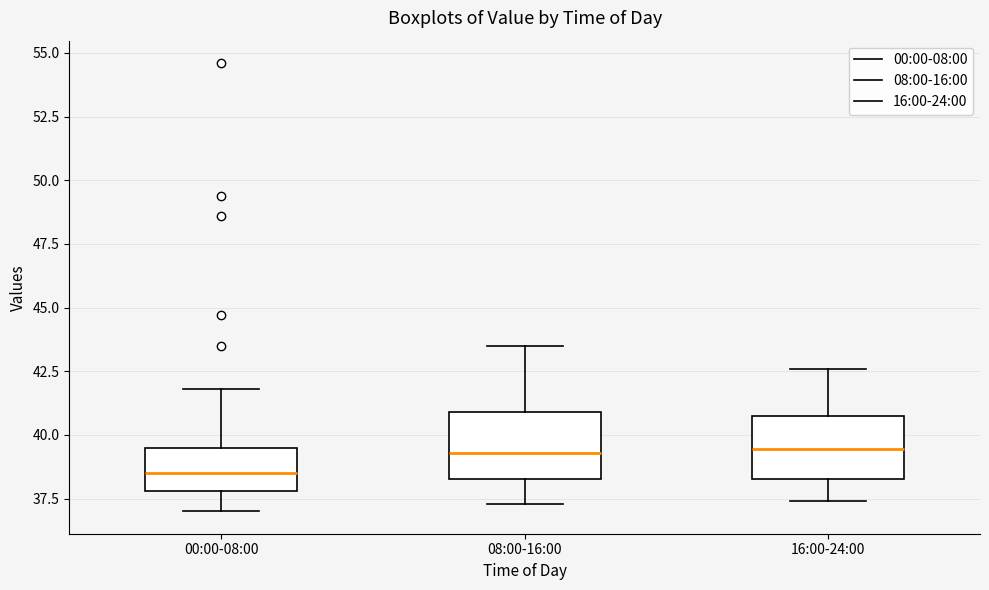

Reading left to right, read every box against the y-axis: the position of its median line, the range the box covers, and the ends of its whiskers. The values are not printed on the chart, so give them approximately, as read against the axis.

00:00-08:00: median 38.5, box 38.0 to 39.5, whiskers 37.0 to 42.0
08:00-16:00: median 39.5, box 38.5 to 41.0, whiskers 37.5 to 43.5
16:00-24:00: median 39.5, box 38.5 to 41.0, whiskers 37.5 to 42.5